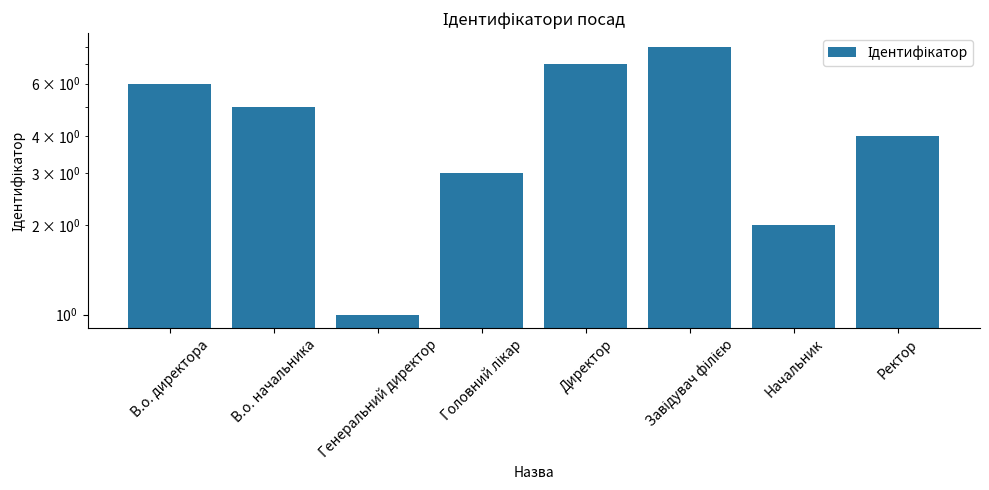

Reading left to right, transcribe all the data shown in this chart.

6	5	1	3	7	8	2	4